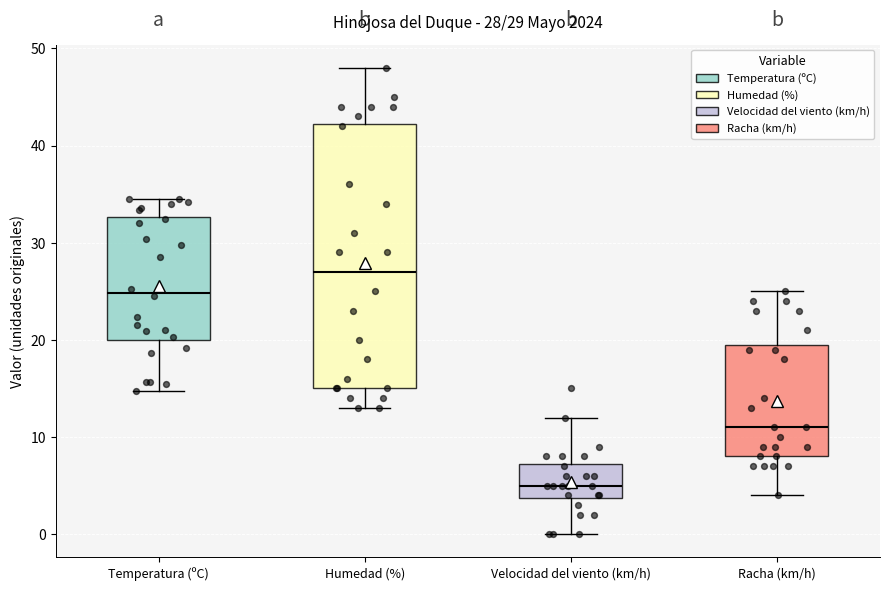

Which box is the tallest, from its lower edge to its upper edge?

Humedad (%)